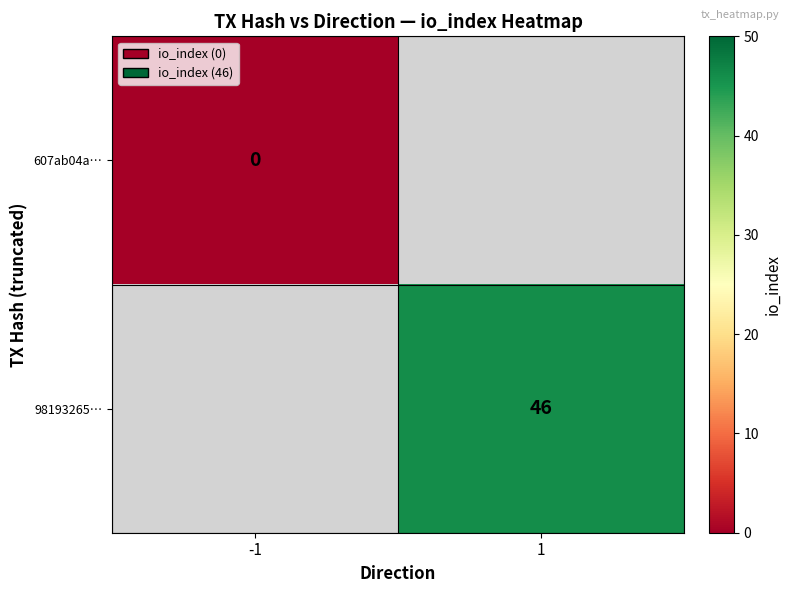

Between -1 and 1, which is larger?

1